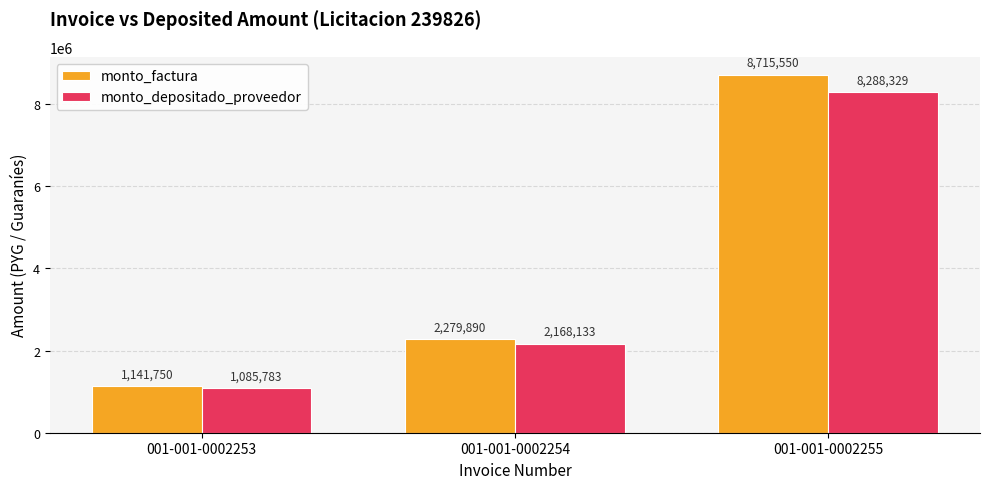

At which label is monto_depositado_proveedor closest to 4687056?

001-001-0002254